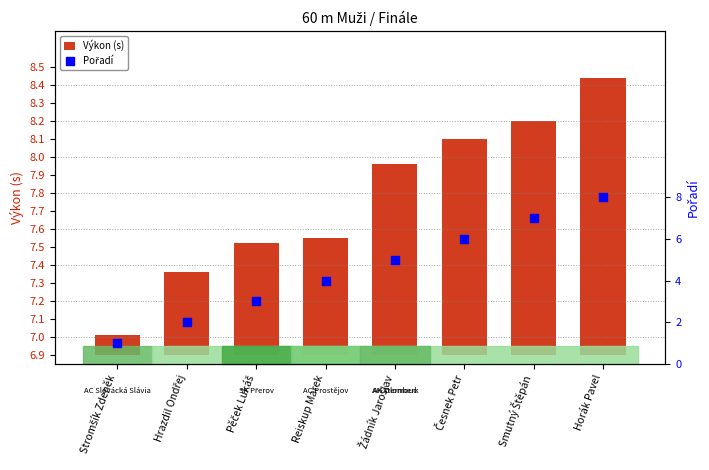

At how many categories does at least one series exceed 0?

8